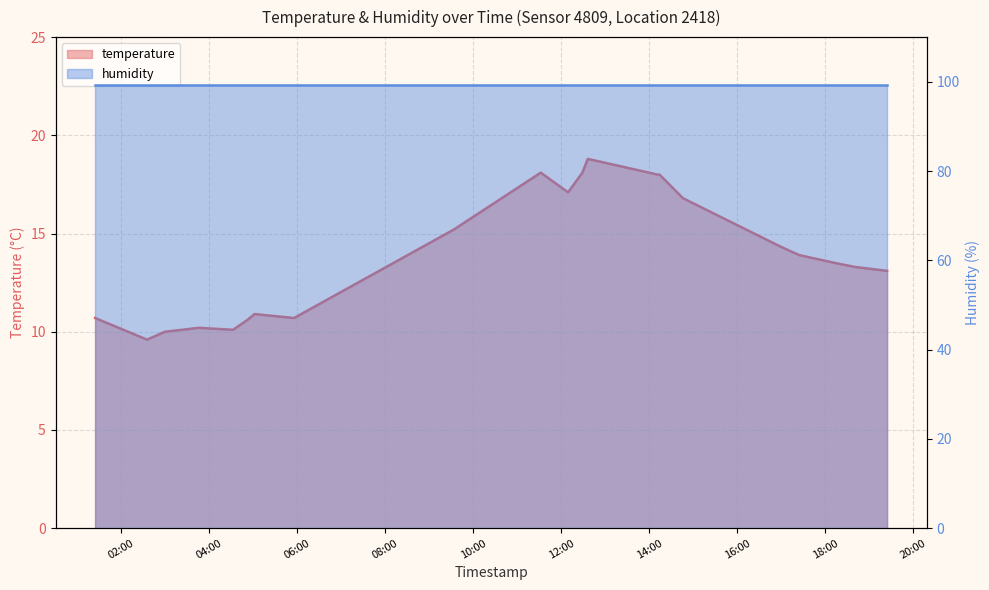

Rank the categories by value from highest to lowest.

2024-02-16T12:36:13, 2024-02-16T11:32:04, 2024-02-16T12:28:50, 2024-02-16T14:11:39, 2024-02-16T14:14:07, 2024-02-16T12:09:19, 2024-02-16T14:45:59, 2024-02-16T09:33:21, 2024-02-16T16:55:31, 2024-02-16T17:12:41, 2024-02-16T17:24:57, 2024-02-16T18:13:40, 2024-02-16T18:40:34, 2024-02-16T19:24:28, 2024-02-16T05:01:40, 2024-02-16T01:24:19, 2024-02-16T05:55:36, 2024-02-16T04:51:56, 2024-02-16T03:45:52, 2024-02-16T04:32:23, 2024-02-16T02:59:27, 2024-02-16T02:35:01